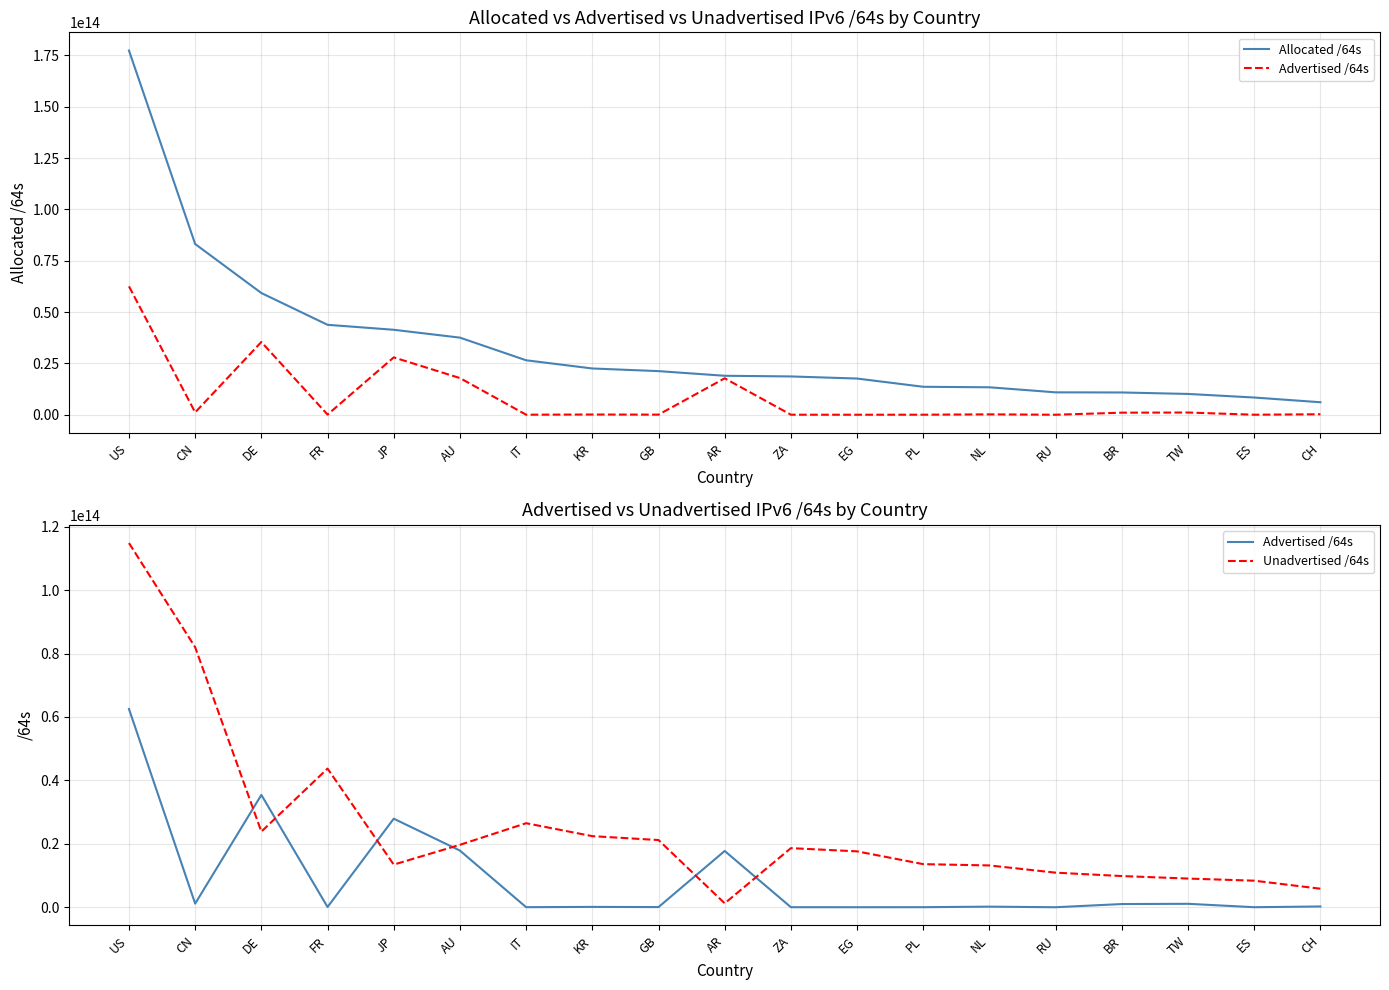

Which series has the largest total across all categories?

Allocated /64s